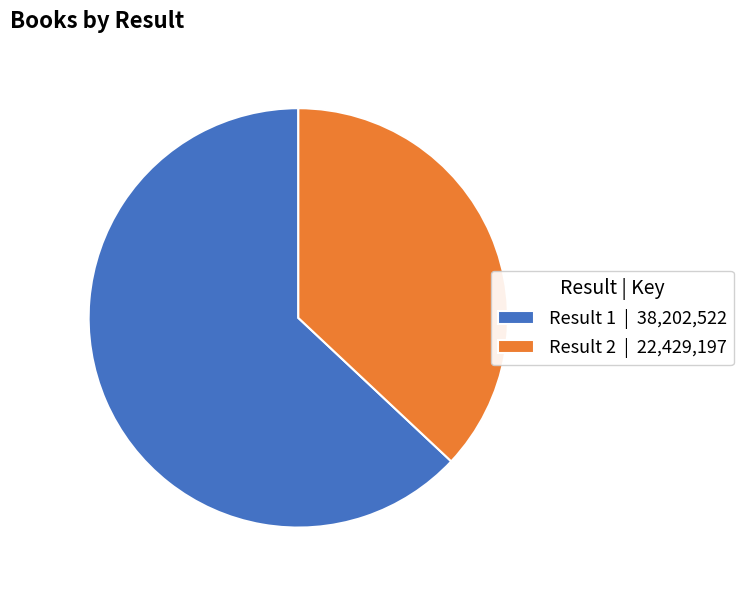

What is the ratio of the value at Result 1 | 38,202,522 to the value at Result 2 | 22,429,197?

1.7